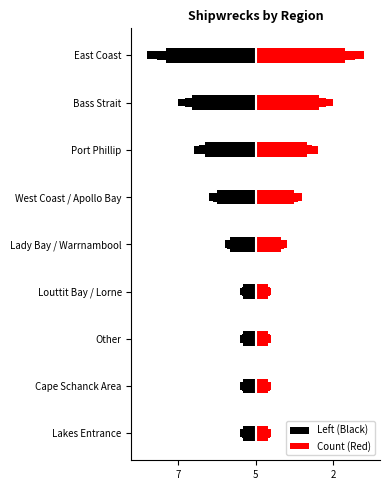

Rank the series by their average value, from lowest to highest.

Left (Black), Count (Red)